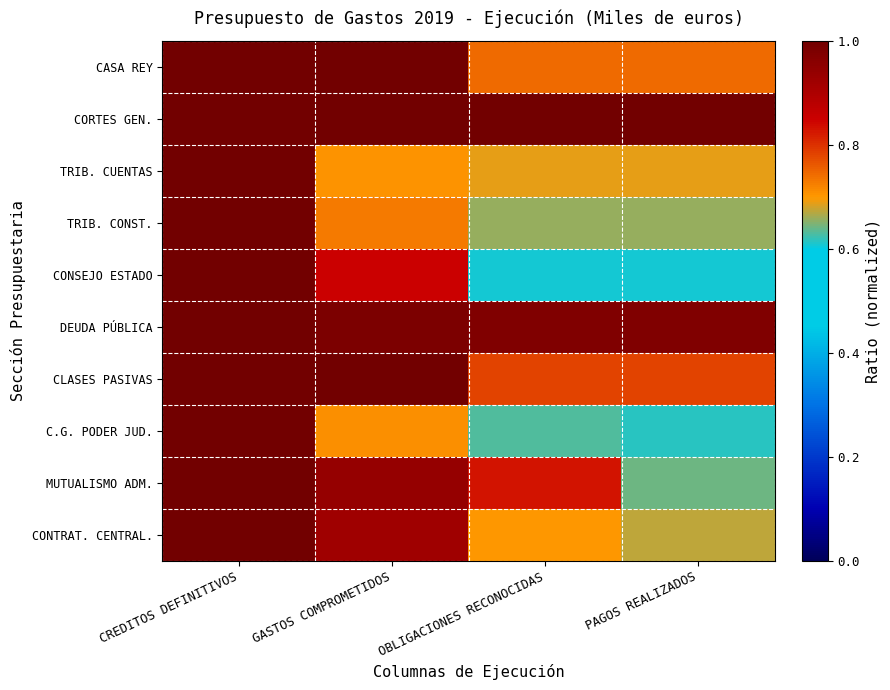

How many categories are shown in the chart?

4